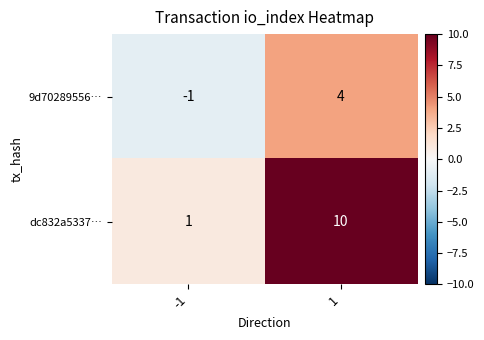

What is the greatest value displayed?

10